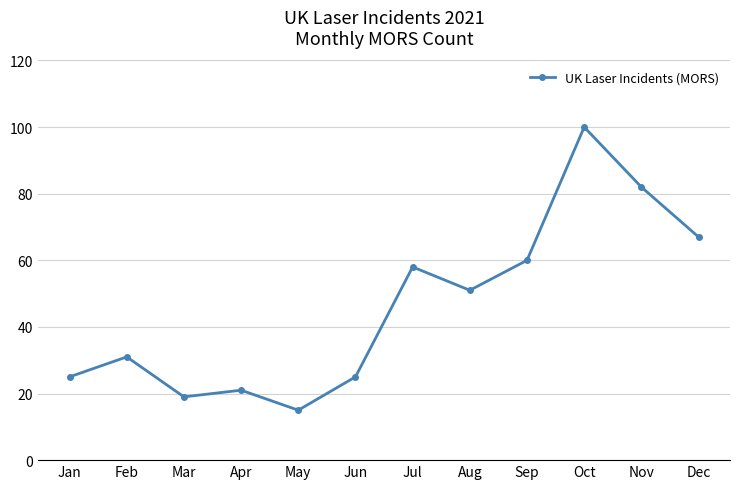

How many points are higher than both their immediate neighbors (excluding endpoints)?

4